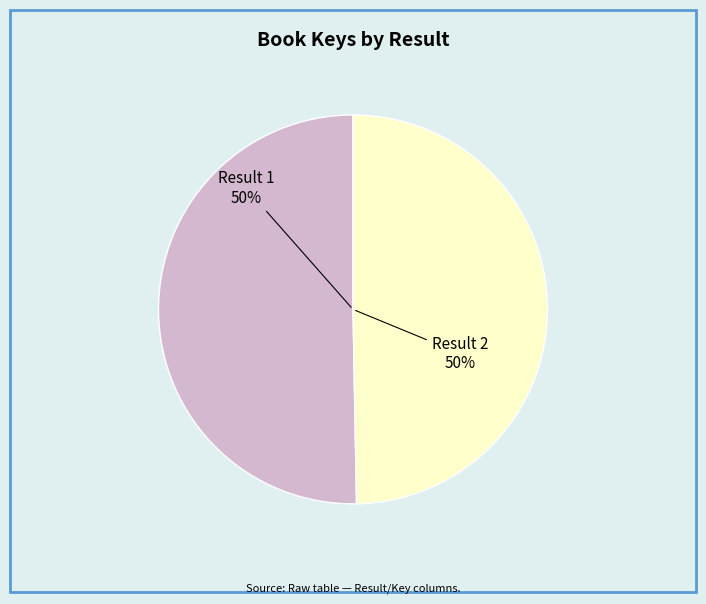

To the nearest percent, what is the average slice percentage?

50%